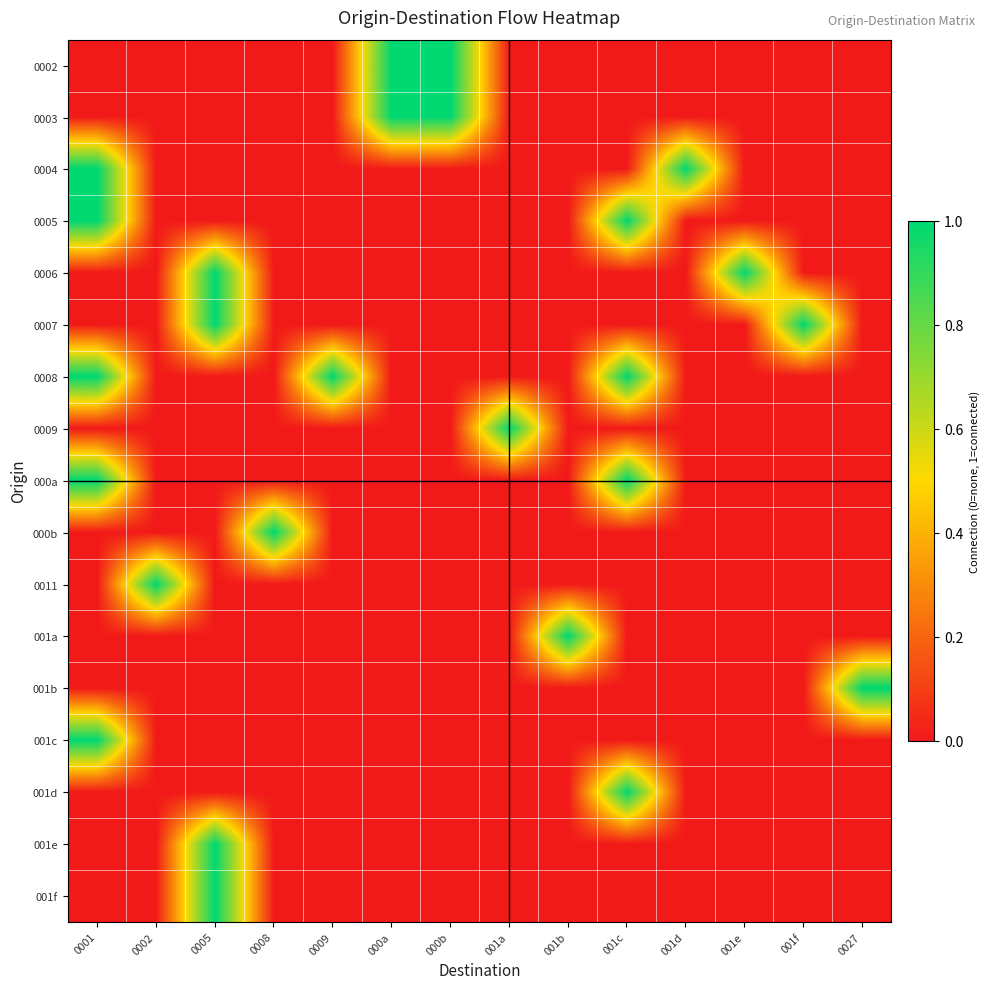

Which has a higher value, 001f or 001d?

001f